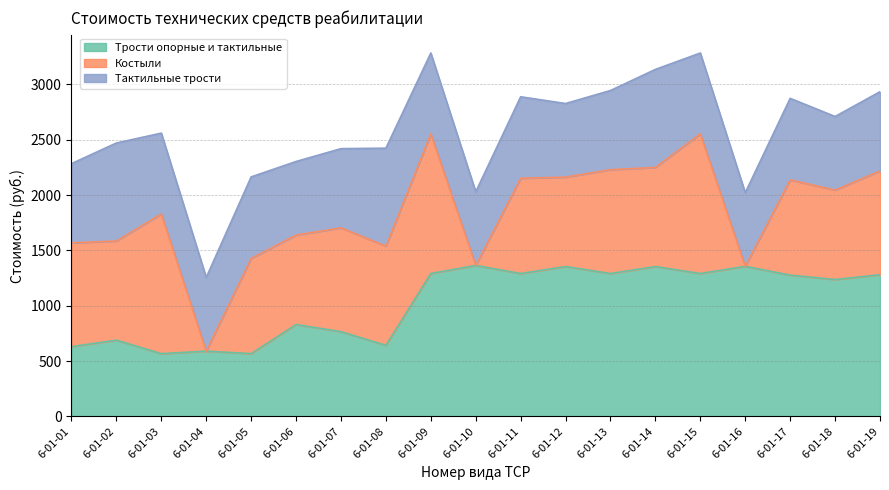

What is the difference between the maximum and minimum values in the Костыли series?

1262.7